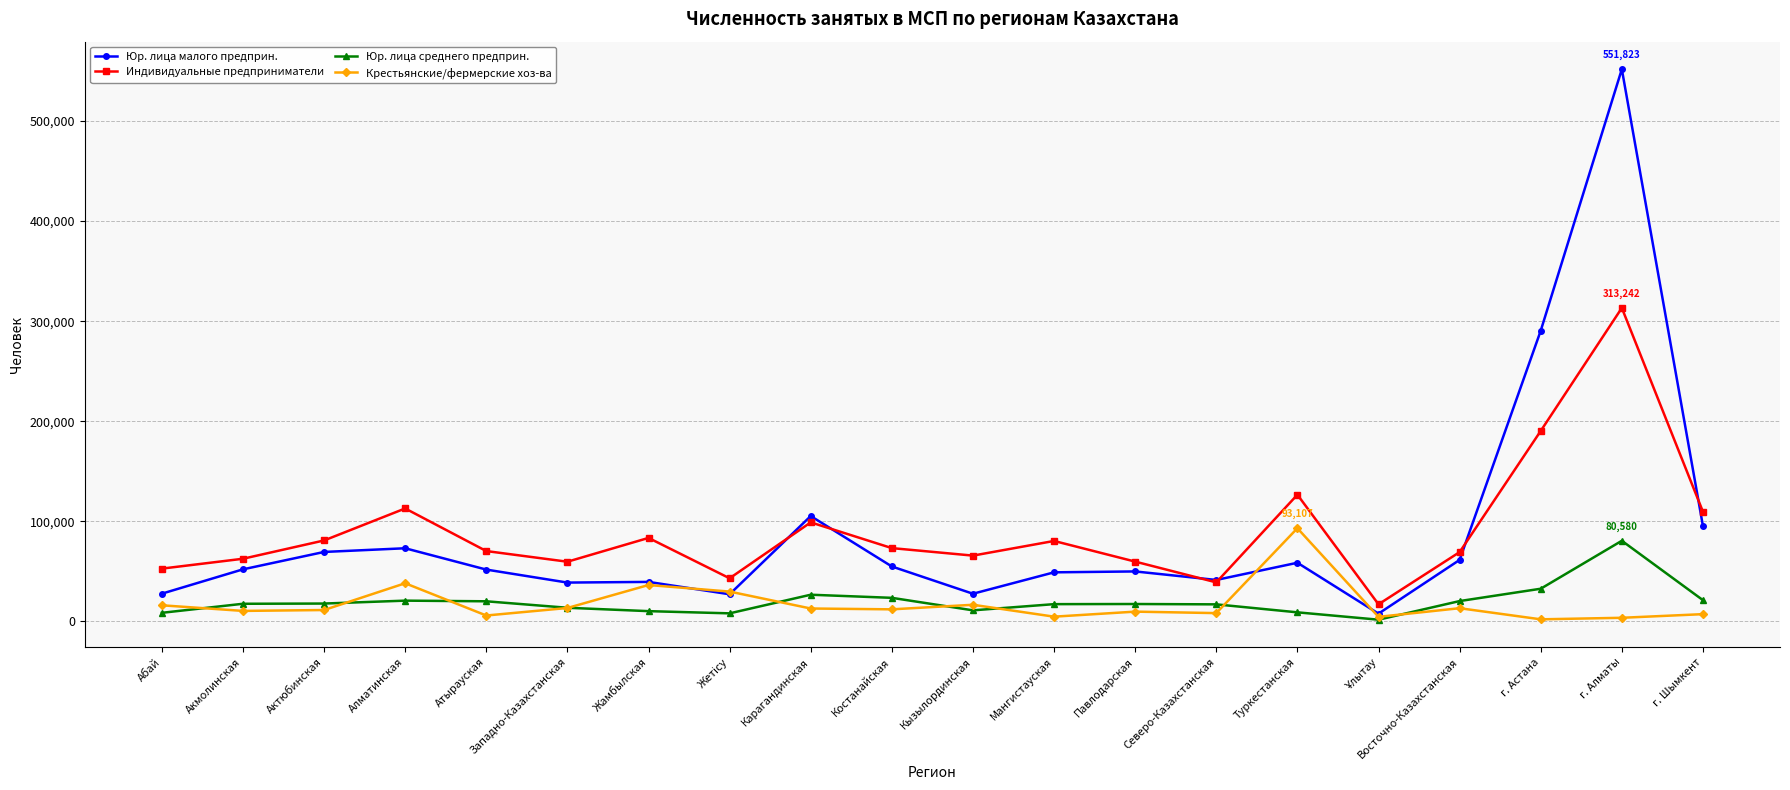

At Акмолинская, list the series in order from smallest to largest.

Крестьянские/фермерские хоз-ва, Юр. лица среднего предприн., Юр. лица малого предприн., Индивидуальные предприниматели